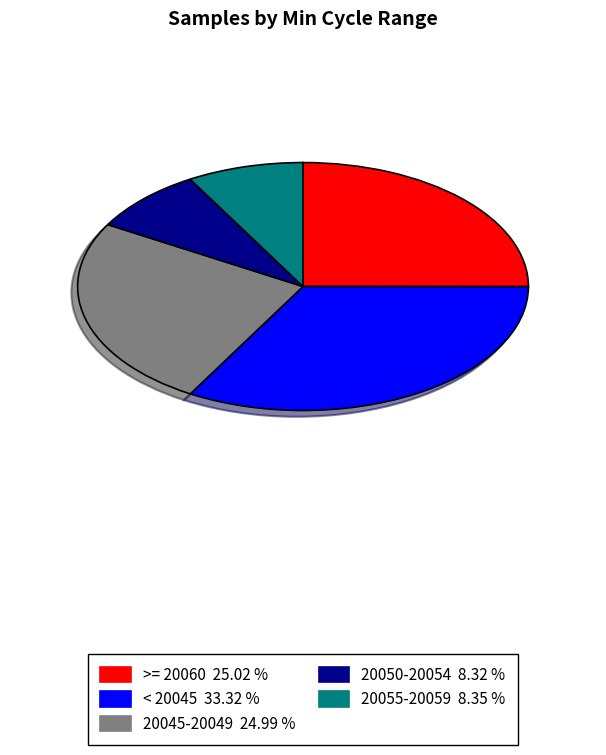

Does any single category account for the majority?

No